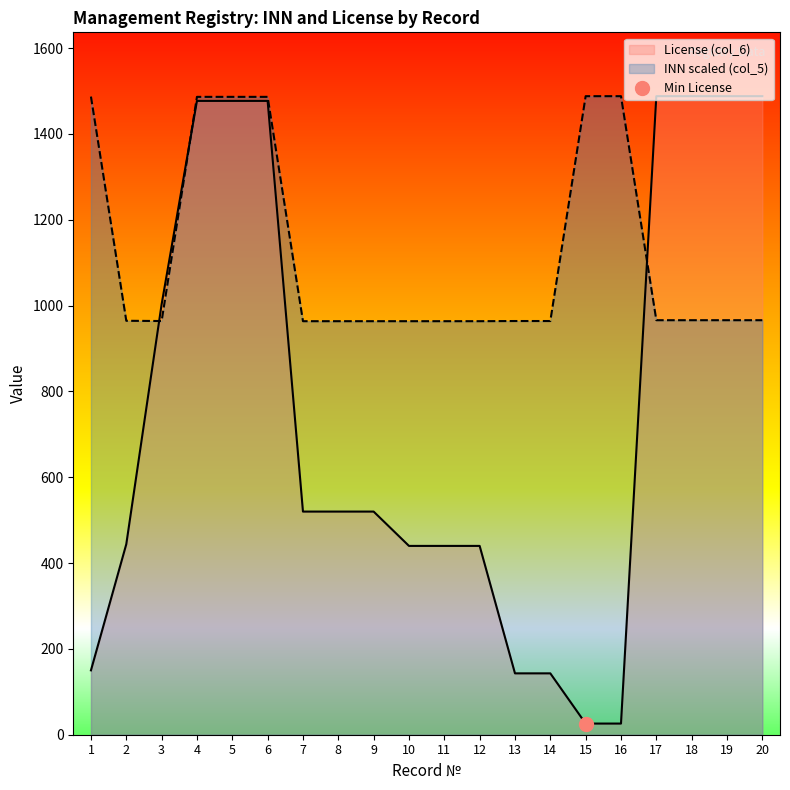

List the series in order of their peak value, lowest first.

INN (col_5), License (col_6)